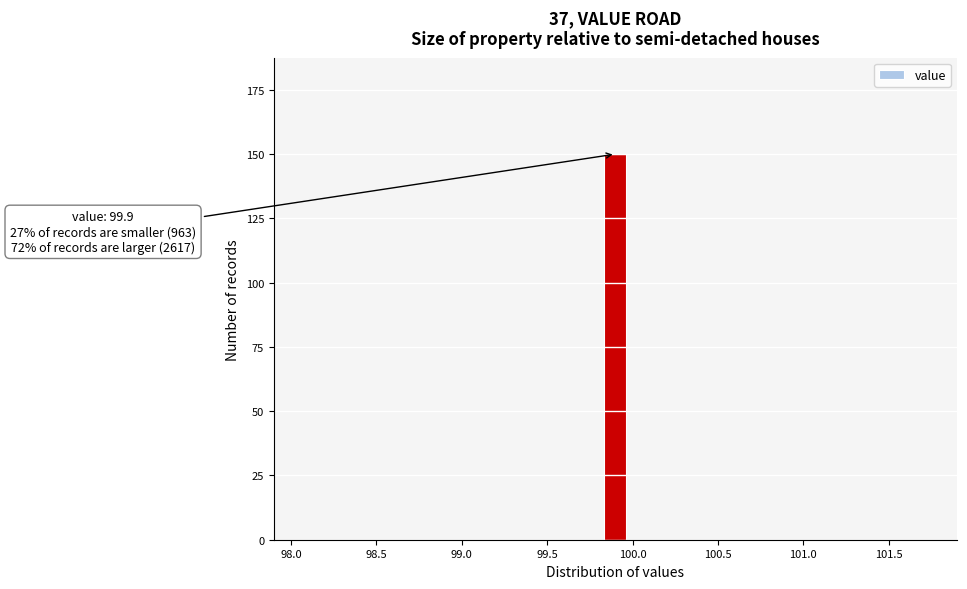

Around what value on the x-axis is the tallest bar? Give the approximate position of its centre, as read against the axis.

99.90